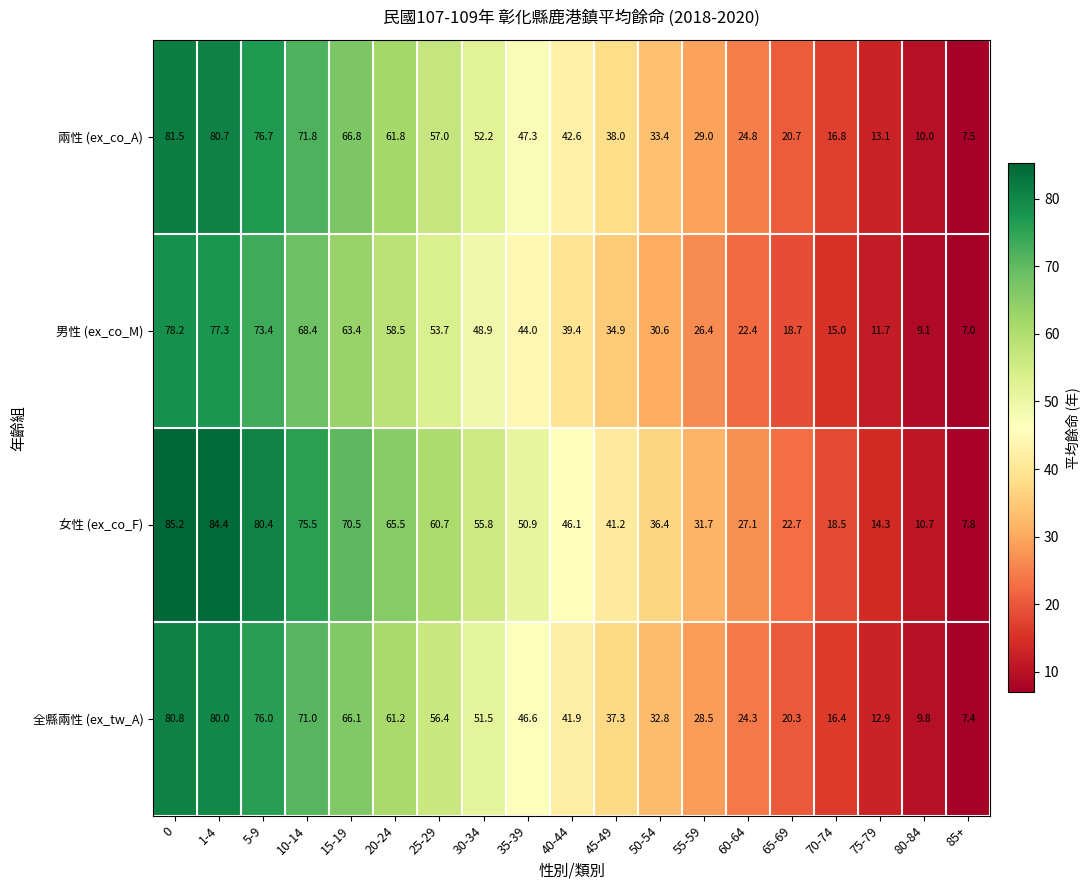

What is the total value across all series at 30-34?

208.4